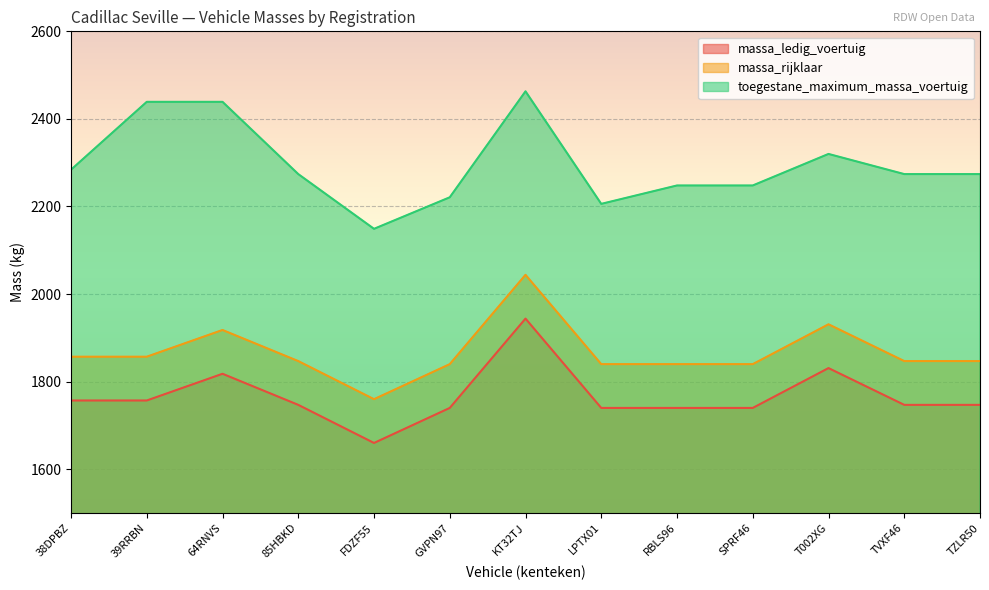

Which has a higher value, GVPN97 or RBLS96?

GVPN97